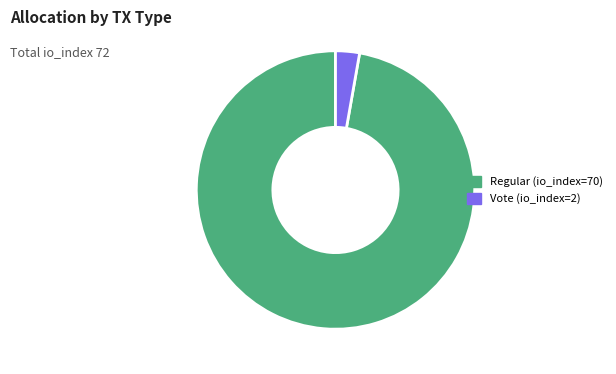

Do Vote (io_index=2) and Regular (io_index=70) together represent more than half of the pie?

Yes